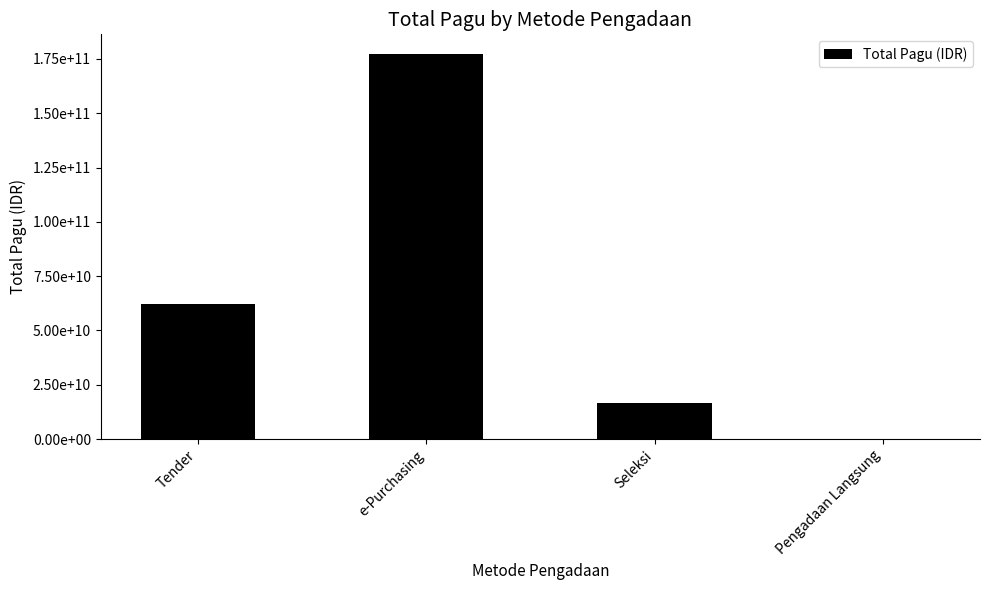

Rank the categories by value from lowest to highest.

Pengadaan Langsung, Seleksi, Tender, e-Purchasing